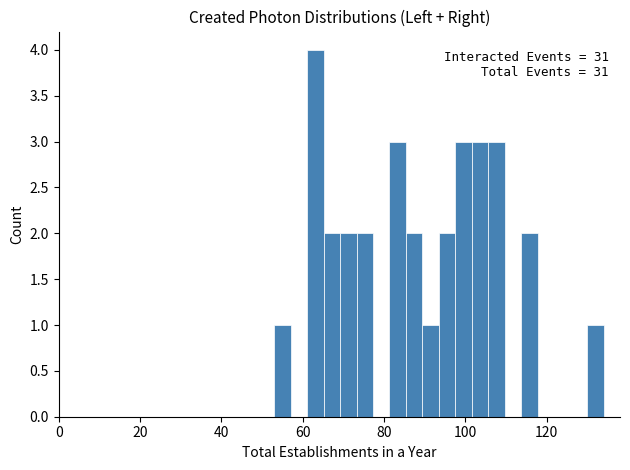

Read against the x-axis, roughly where is the centre of the tallest bar?

64